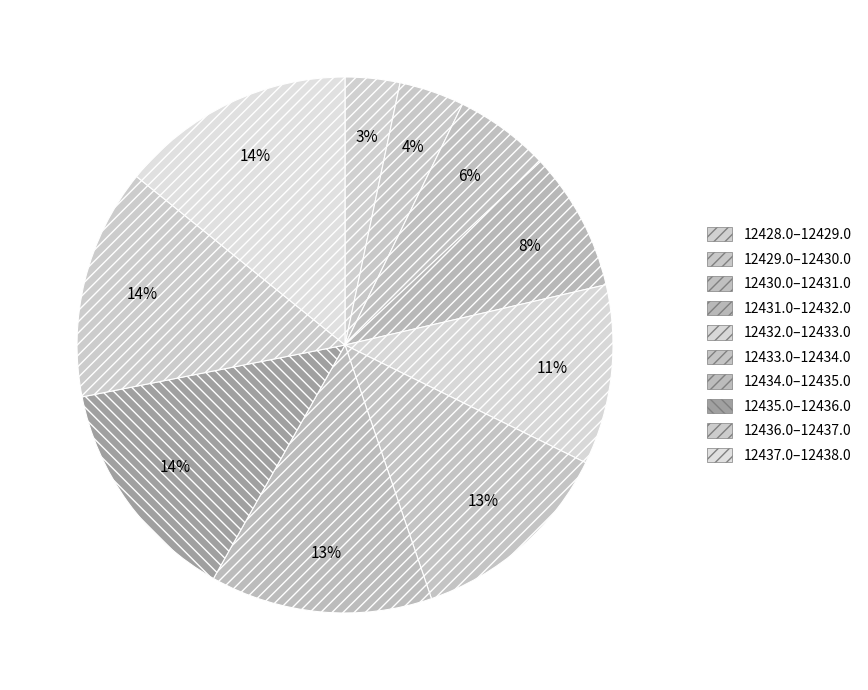

To the nearest percent, what is the difference between the largest and smallest slice percentages?

11%